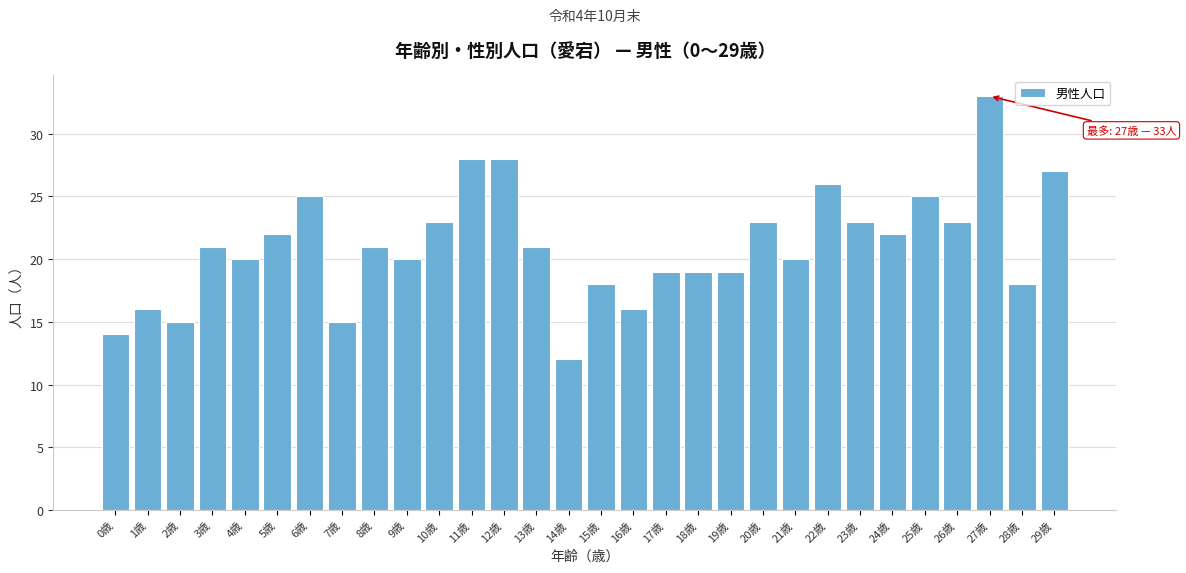

Reading right to left, list all the values displayed in this chart.

27	18	33	23	25	22	23	26	20	23	19	19	19	16	18	12	21	28	28	23	20	21	15	25	22	20	21	15	16	14